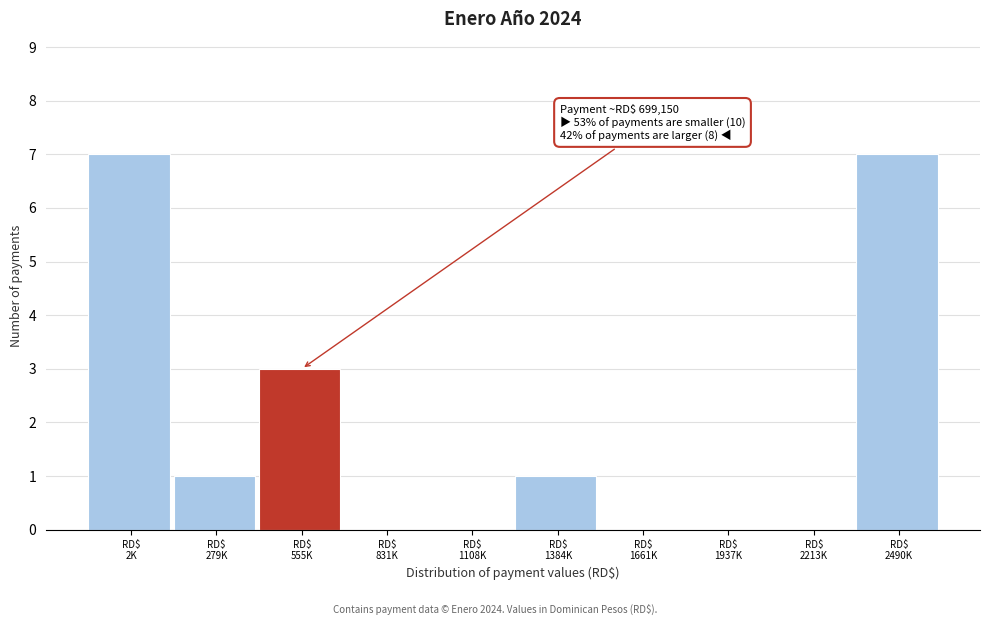

What is the greatest value displayed?

7